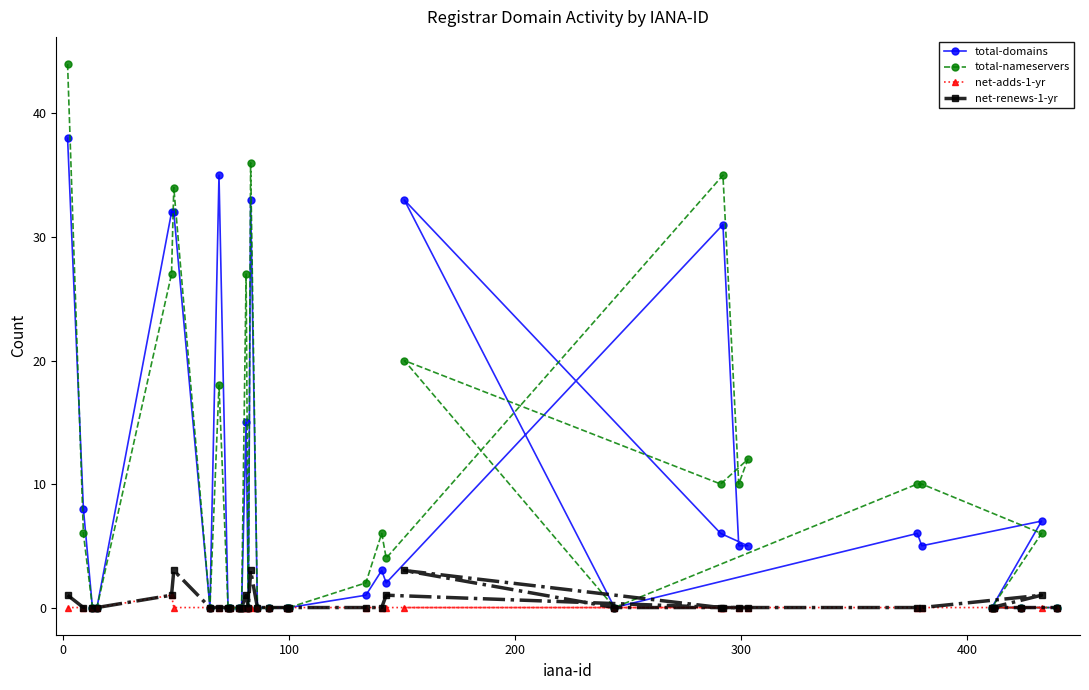

Rank the series by their maximum value, from lowest to highest.

net-adds-1-yr, net-renews-1-yr, total-domains, total-nameservers